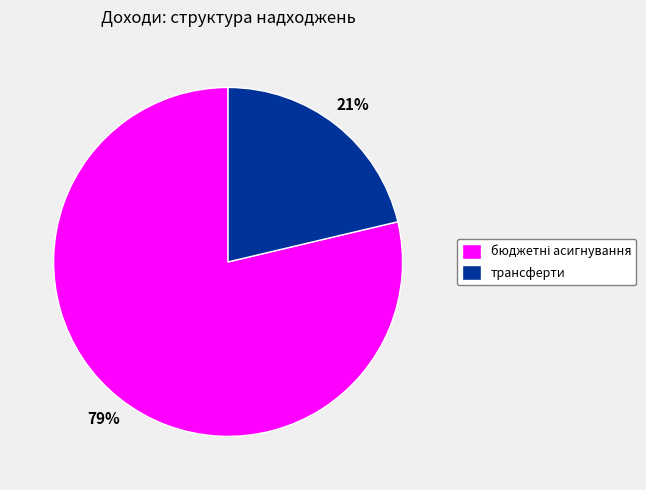

Is it true that трансферти is 21% of the pie?

True